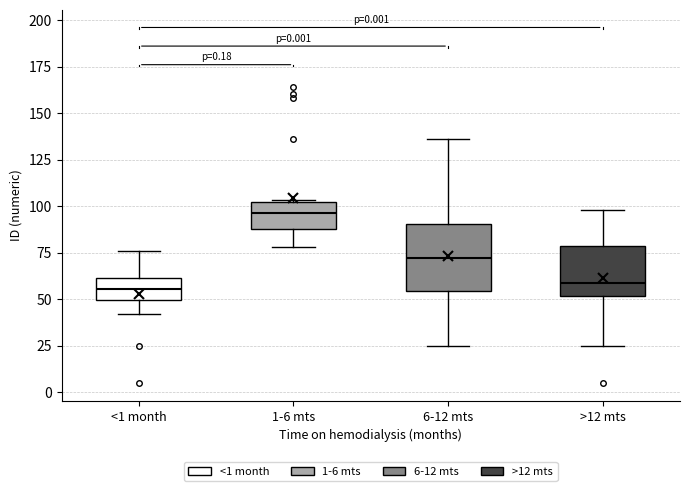

Where is the lower edge of the box for >12 mts on the y-axis? The values are not printed on the chart, so give them approximately, as read against the axis.

50